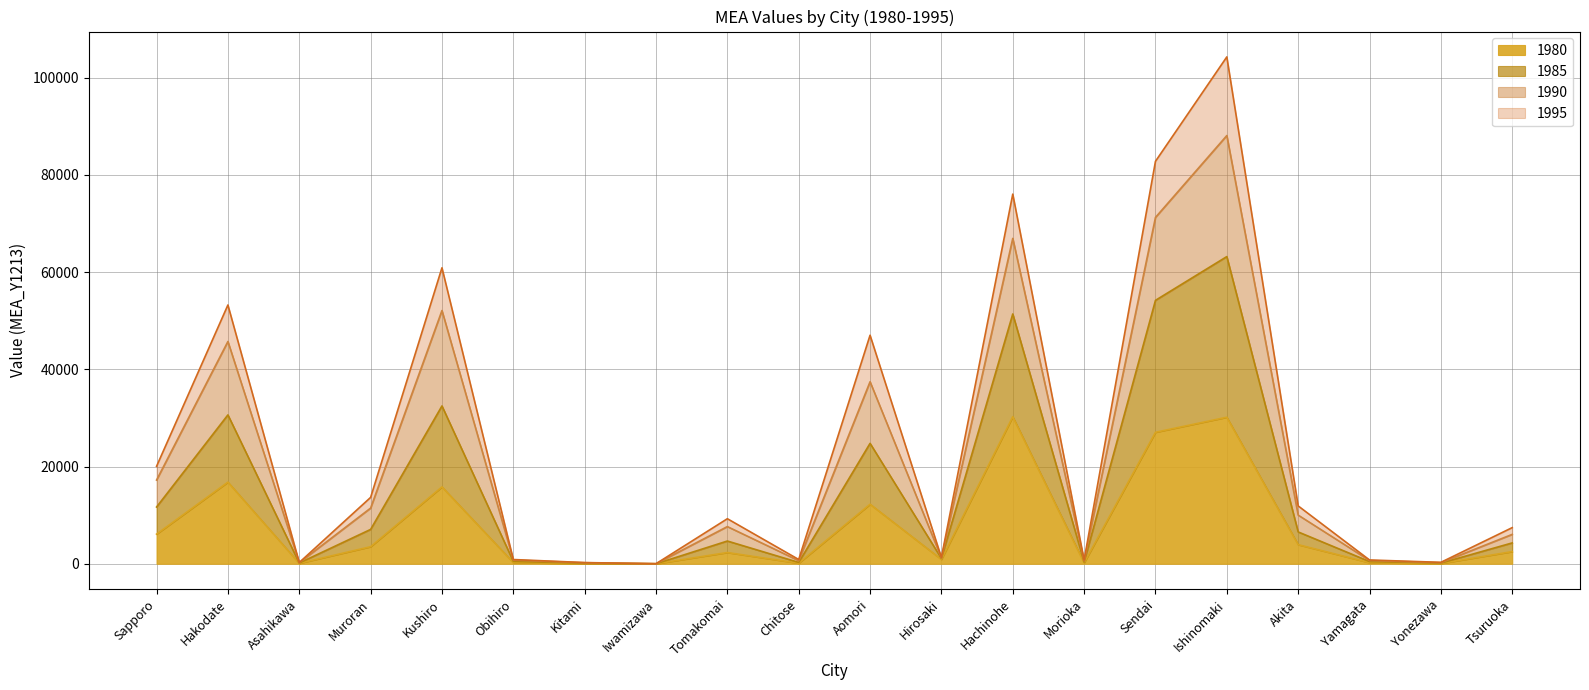

What are all the series names shown in the legend?

1980, 1985, 1990, 1995